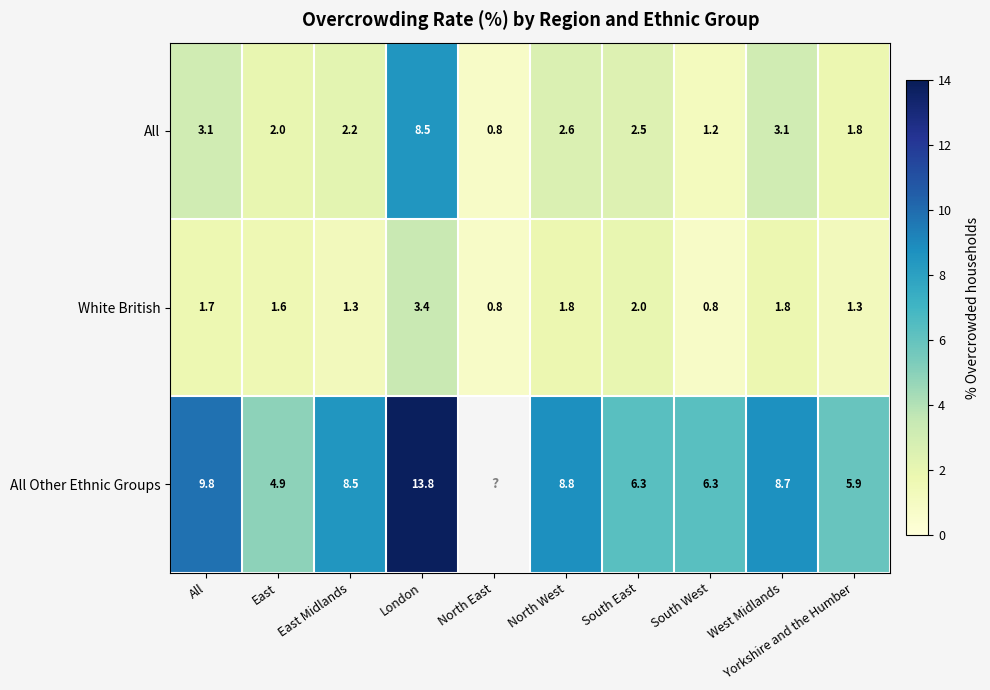

What is the difference between the White British values at North East and West Midlands?

1.0